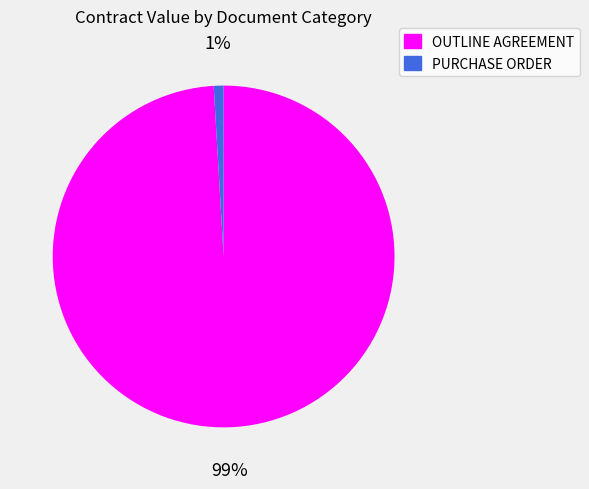

Does OUTLINE AGREEMENT represent more than half of the total?

Yes